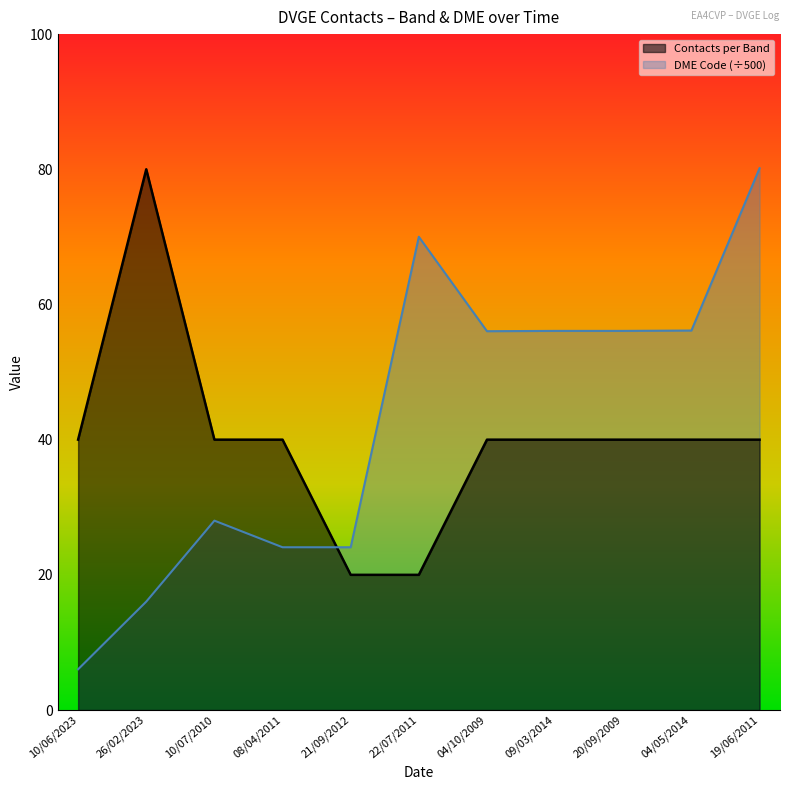

After their last crossing, which series has the higher values: DME Code or Contacts per Band?

DME Code